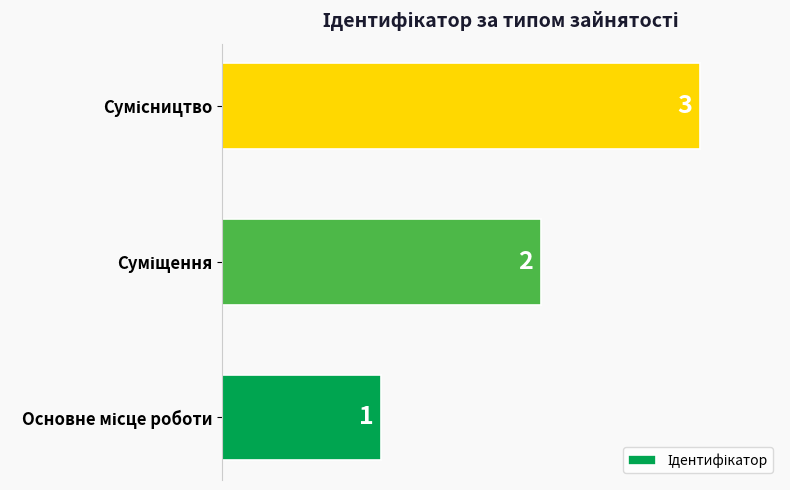

What is the difference between the maximum and minimum values?

2